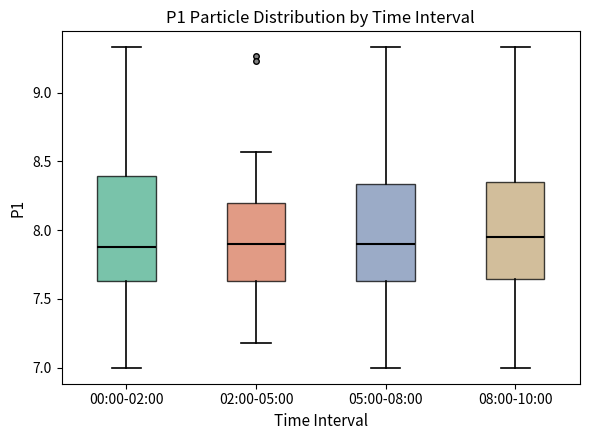

Reading left to right, transcribe this box plot: for each box, give where its median line is, the range the box spans, and where its two whiskers end, as read against the y-axis. The values are not printed on the chart, so give them approximately, as read against the axis.

00:00-02:00: median 7.90, box 7.65 to 8.40, whiskers 7.00 to 9.35
02:00-05:00: median 7.90, box 7.65 to 8.20, whiskers 7.20 to 8.55
05:00-08:00: median 7.90, box 7.65 to 8.35, whiskers 7.00 to 9.35
08:00-10:00: median 7.95, box 7.65 to 8.35, whiskers 7.00 to 9.35